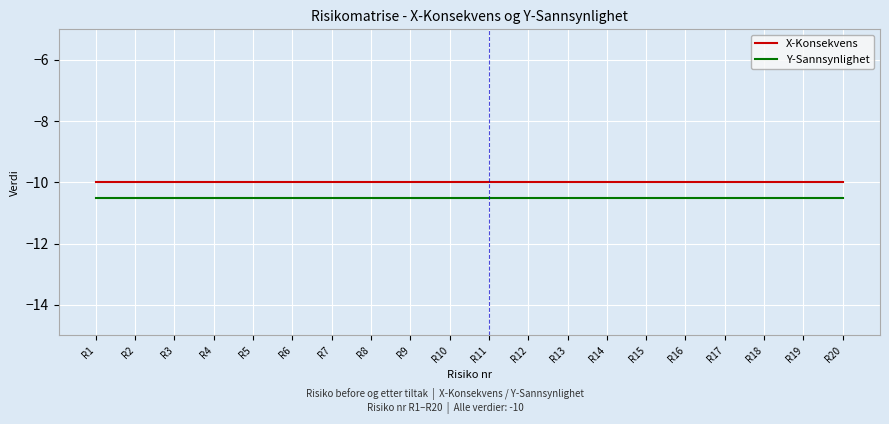

What is the greatest value displayed?

-10.0